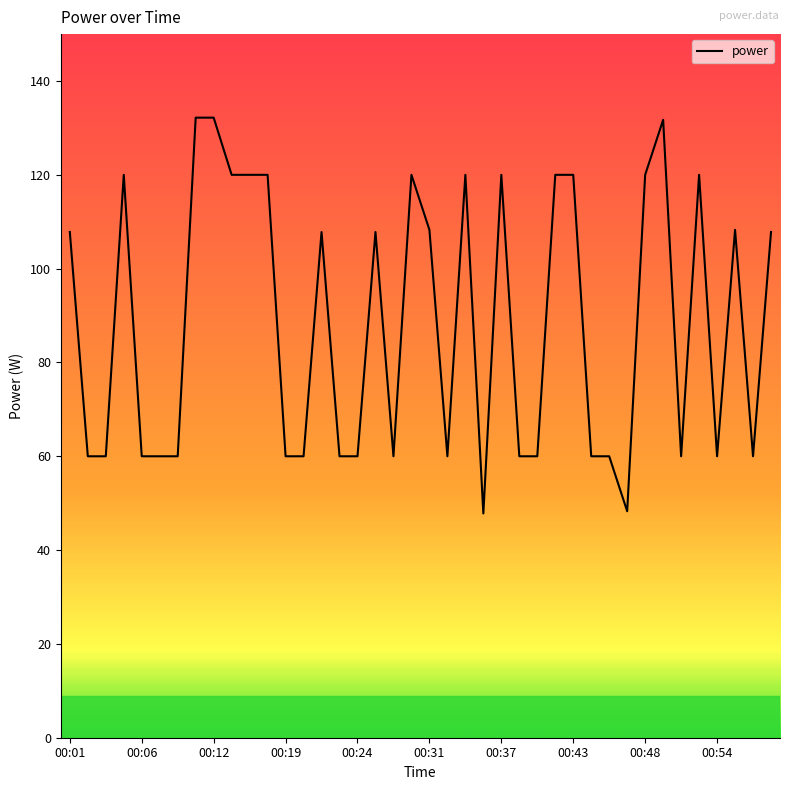

What is the difference between the maximum and minimum values?

84.4